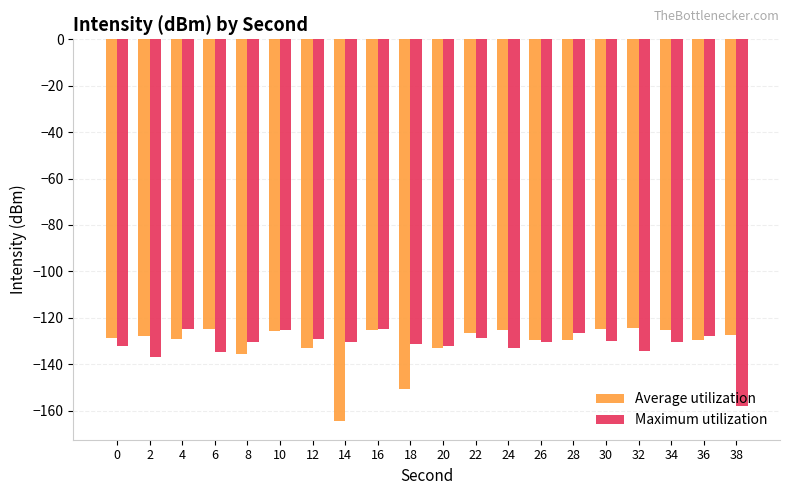

At which label does Average utilization first exceed -127?

6